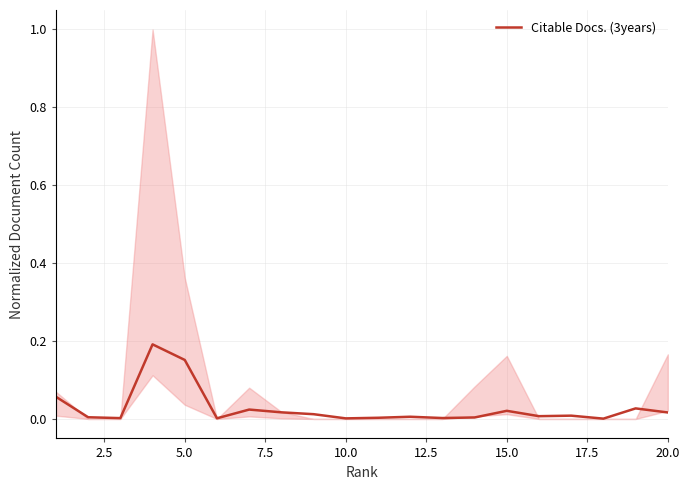

How many categories are shown in the chart?

20